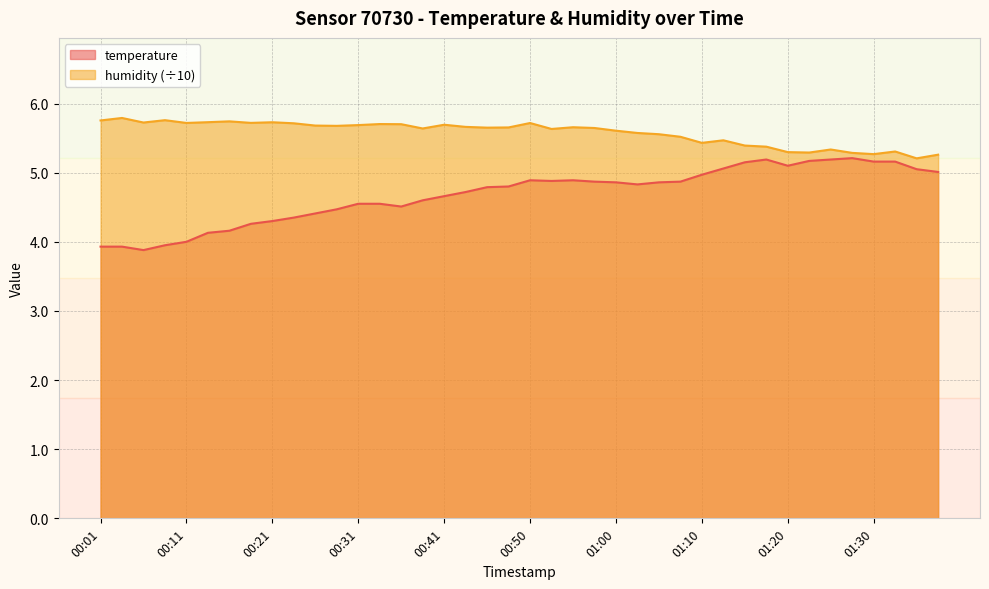

True or false: temperature and humidity intersect in this chart.

False